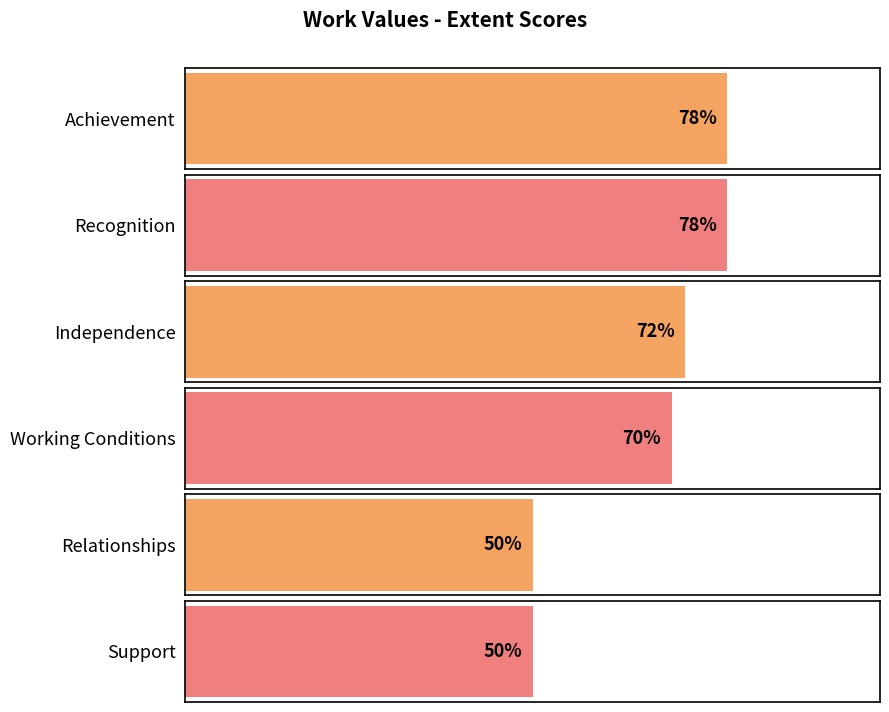

Is it true that the value at Achievement is 78?

True